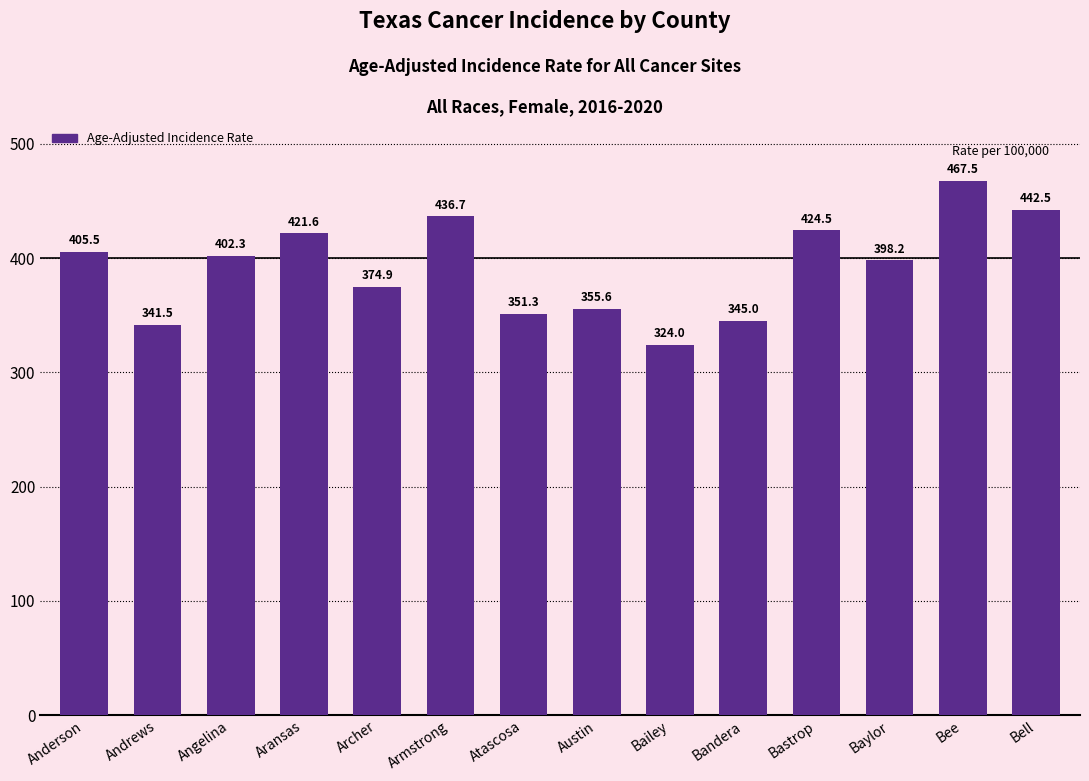

The value at Archer is 374.9. True or false?

True